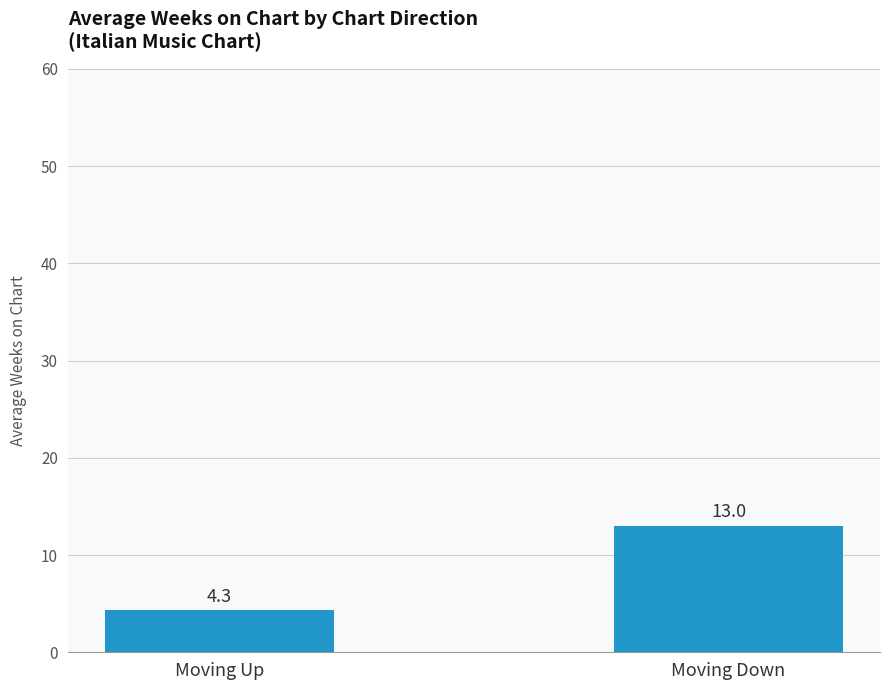

What is the label of the 2nd bar from the left?

Moving Down